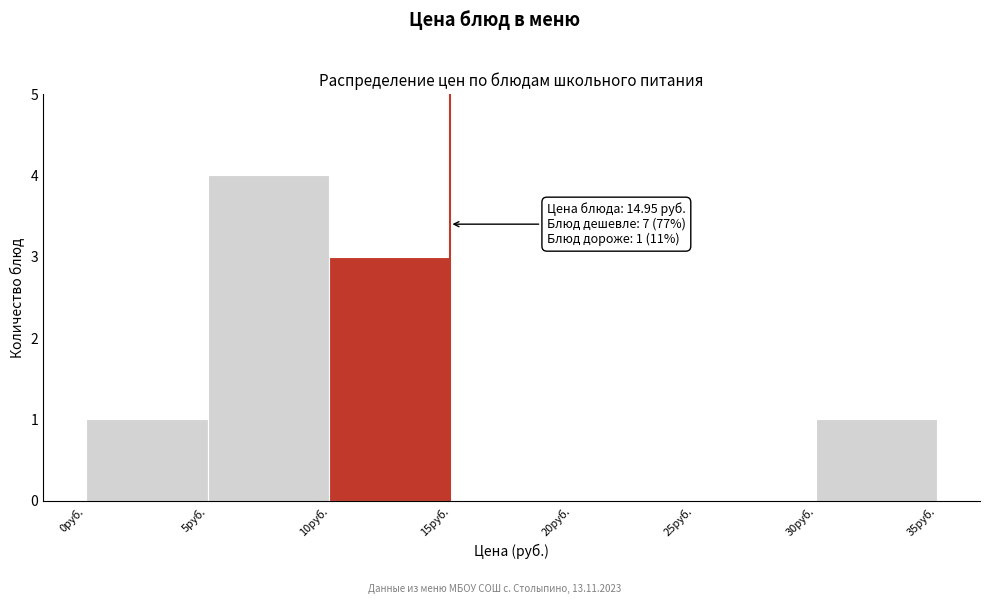

Over which range of the x-axis is the bar tallest?

5 to 10